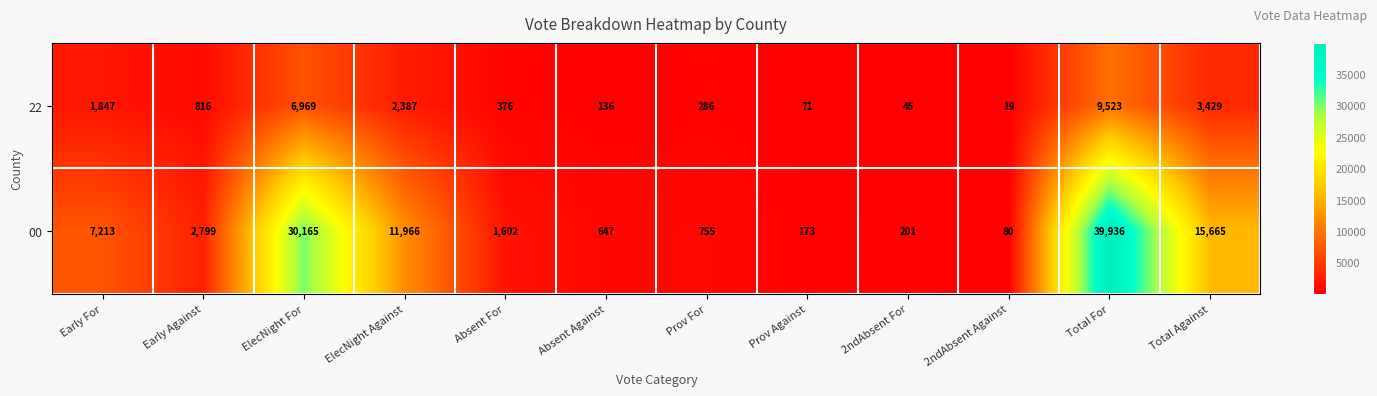

Rank the series by their average value, from highest to lowest.

00, 22